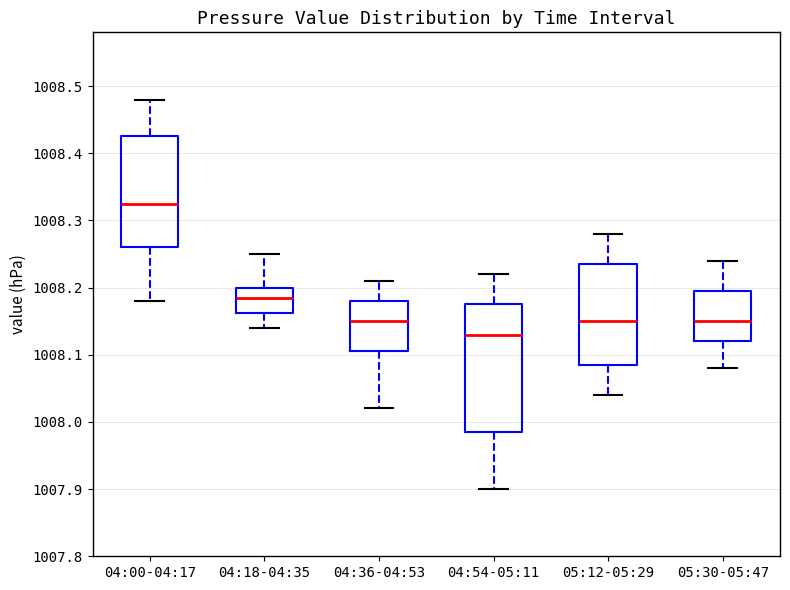

Reading left to right, read every box against the y-axis: the position of its median line, the range the box covers, and the ends of its whiskers. The values are not printed on the chart, so give them approximately, as read against the axis.

04:00-04:17: median 1008.33, box 1008.26 to 1008.43, whiskers 1008.18 to 1008.48
04:18-04:35: median 1008.19, box 1008.16 to 1008.20, whiskers 1008.14 to 1008.25
04:36-04:53: median 1008.15, box 1008.11 to 1008.18, whiskers 1008.02 to 1008.21
04:54-05:11: median 1008.13, box 1007.99 to 1008.18, whiskers 1007.90 to 1008.22
05:12-05:29: median 1008.15, box 1008.09 to 1008.24, whiskers 1008.04 to 1008.28
05:30-05:47: median 1008.15, box 1008.12 to 1008.20, whiskers 1008.08 to 1008.24